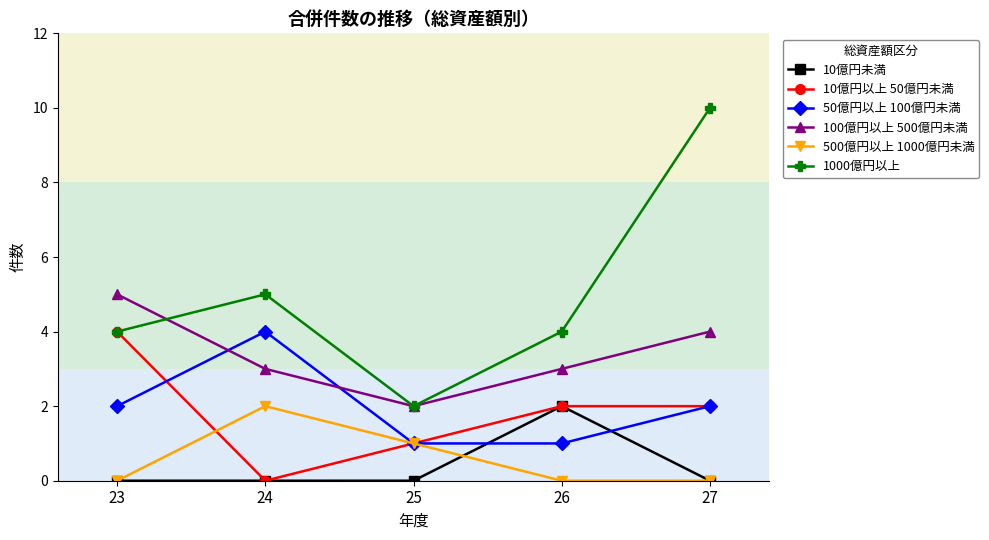

True or false: 1000億円以上 and 50億円以上 100億円未満 cross at least once.

False